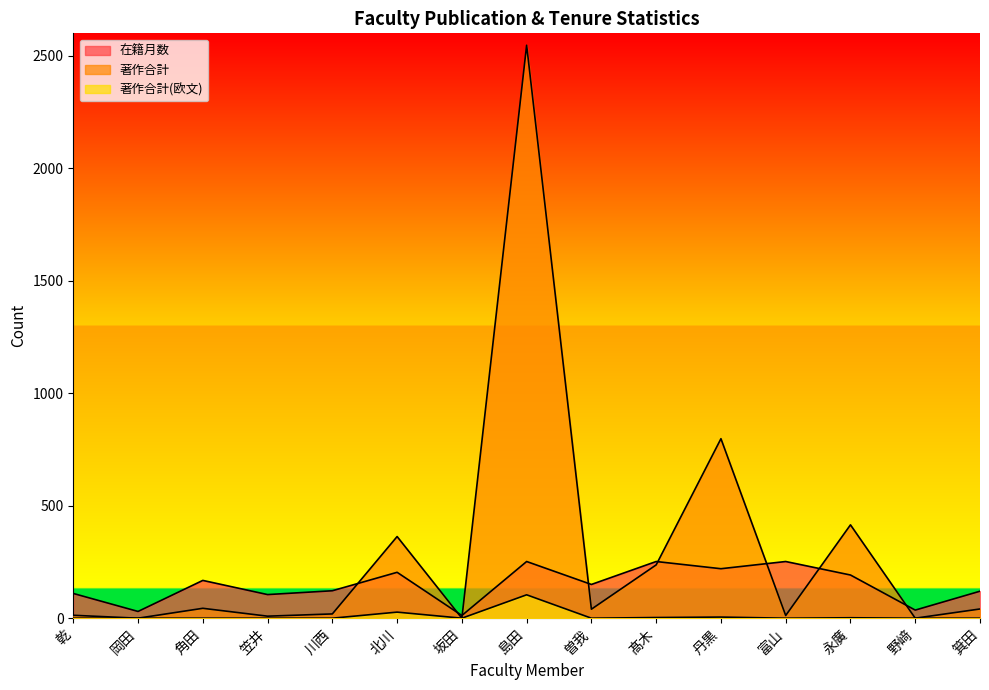

Where is 在籍月数 nearest to the value 132?

川西